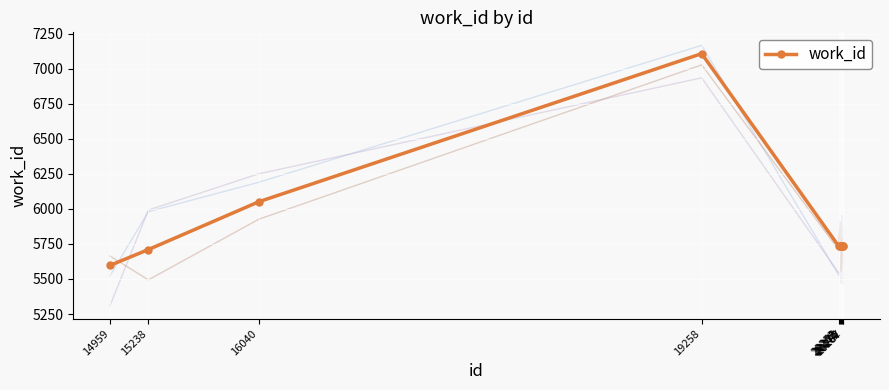

What is the difference between the values at 14959 and 20252?

139